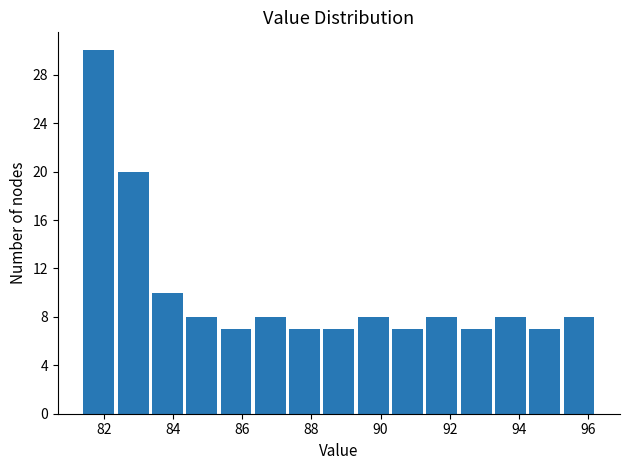

Reading left to right, transcribe this chart: for each bar, give the range it covers on the x-axis and its height. Neither the bar edges nor the heights are printed on the chart, so give them approximately, as read against the axes.

81.4 to 82.4: 30
82.4 to 83.4: 20
83.4 to 84.4: 10
84.4 to 85.4: 8
85.4 to 86.4: 7
86.4 to 87.4: 8
87.4 to 88.4: 7
88.4 to 89.4: 7
89.4 to 90.4: 8
90.4 to 91.4: 7
91.4 to 92.4: 8
92.4 to 93.4: 7
93.4 to 94.2: 8
94.2 to 95.2: 7
95.2 to 96.2: 8